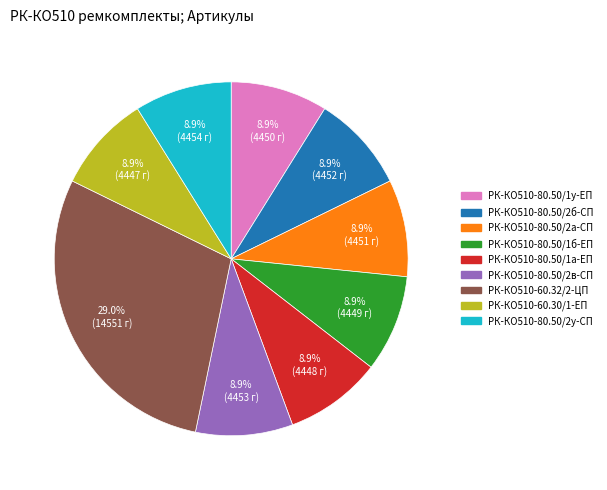

The РК-КО510-80.50/1б-ЕП slice represents 9% of the pie. True or false?

True